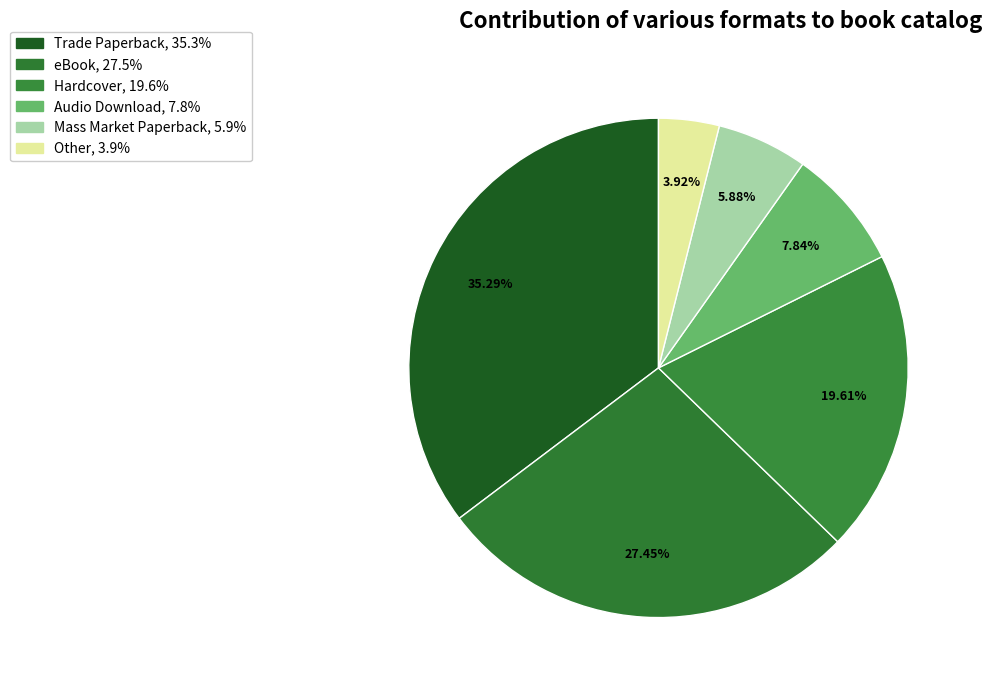

How many slices are in this pie chart?

6